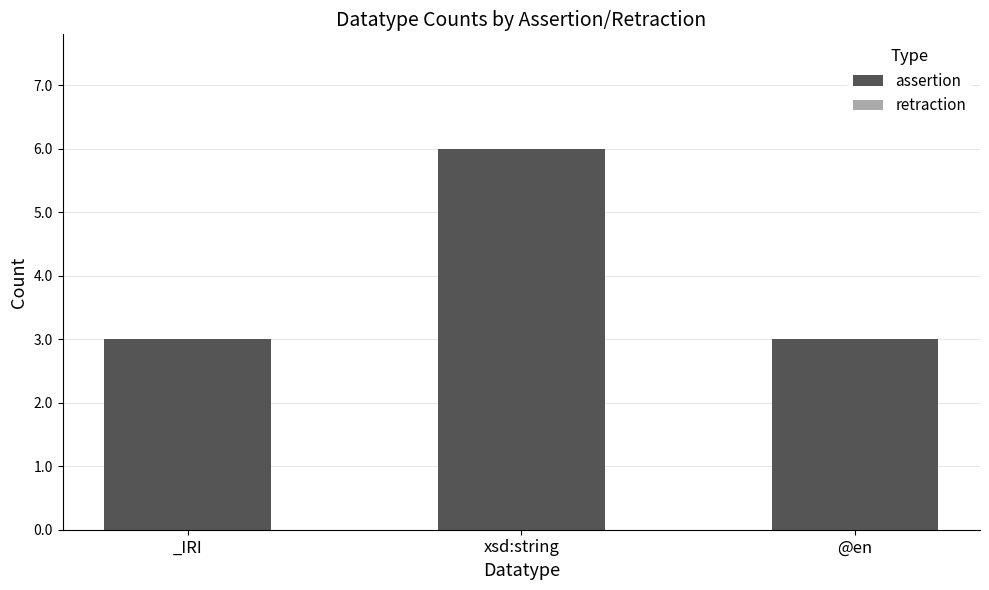

What is the label of the 1st bar from the left?

_IRI